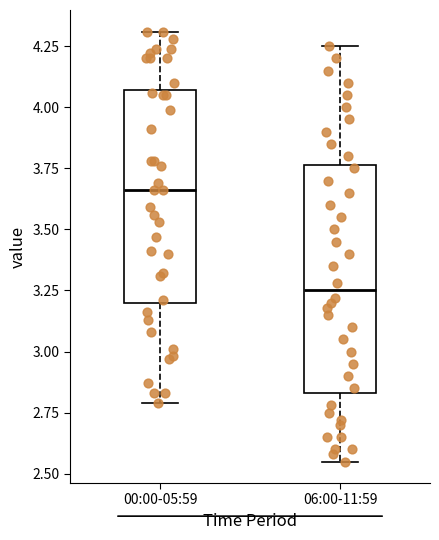

Which box is the tallest, from its lower edge to its upper edge?

06:00-11:59